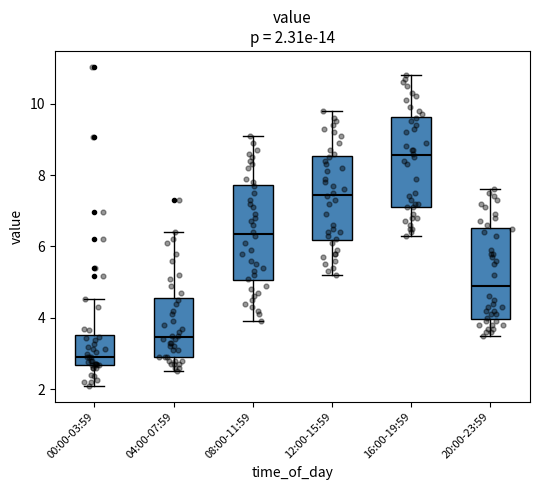

Which box's median line is the lowest?

00:00-03:59